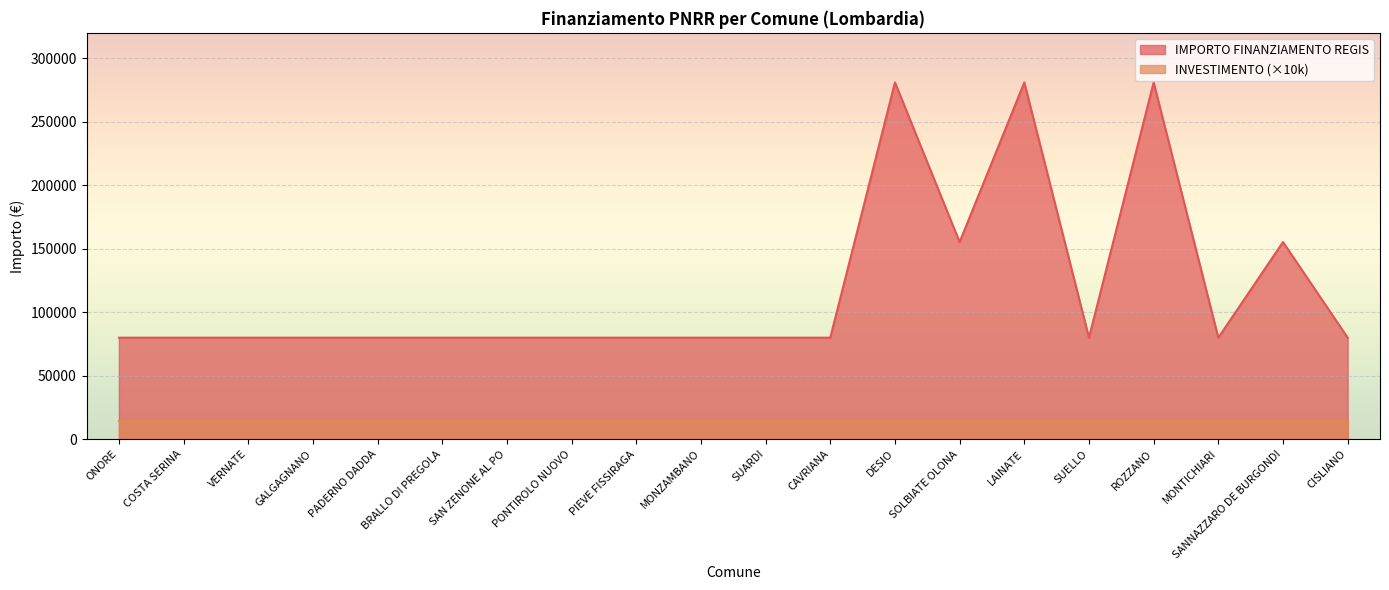

What is the minimum value shown in the chart?

14000